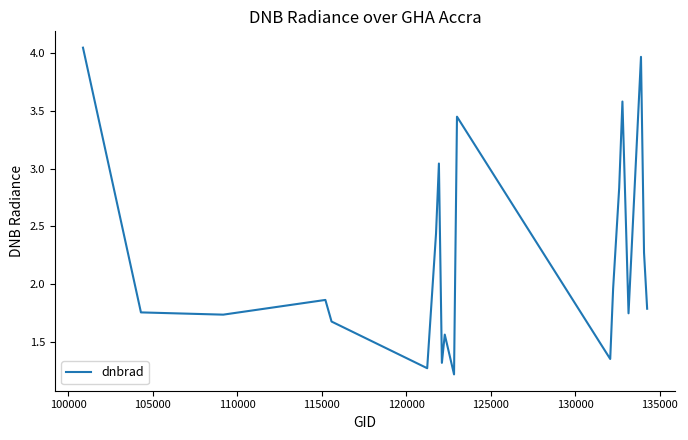

What is the smallest value displayed?

1.2